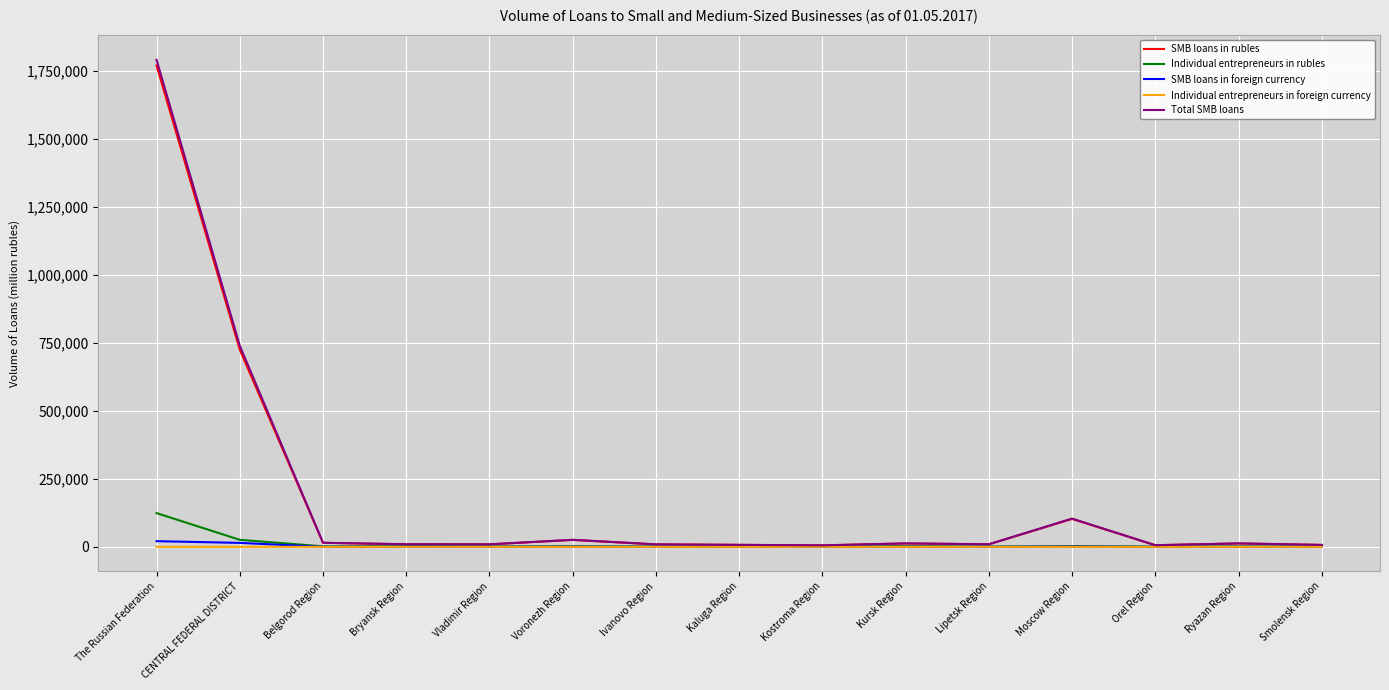

What are all the series names shown in the legend?

SMB loans in rubles, Individual entrepreneurs in rubles, SMB loans in foreign currency, Individual entrepreneurs in foreign currency, Total SMB loans